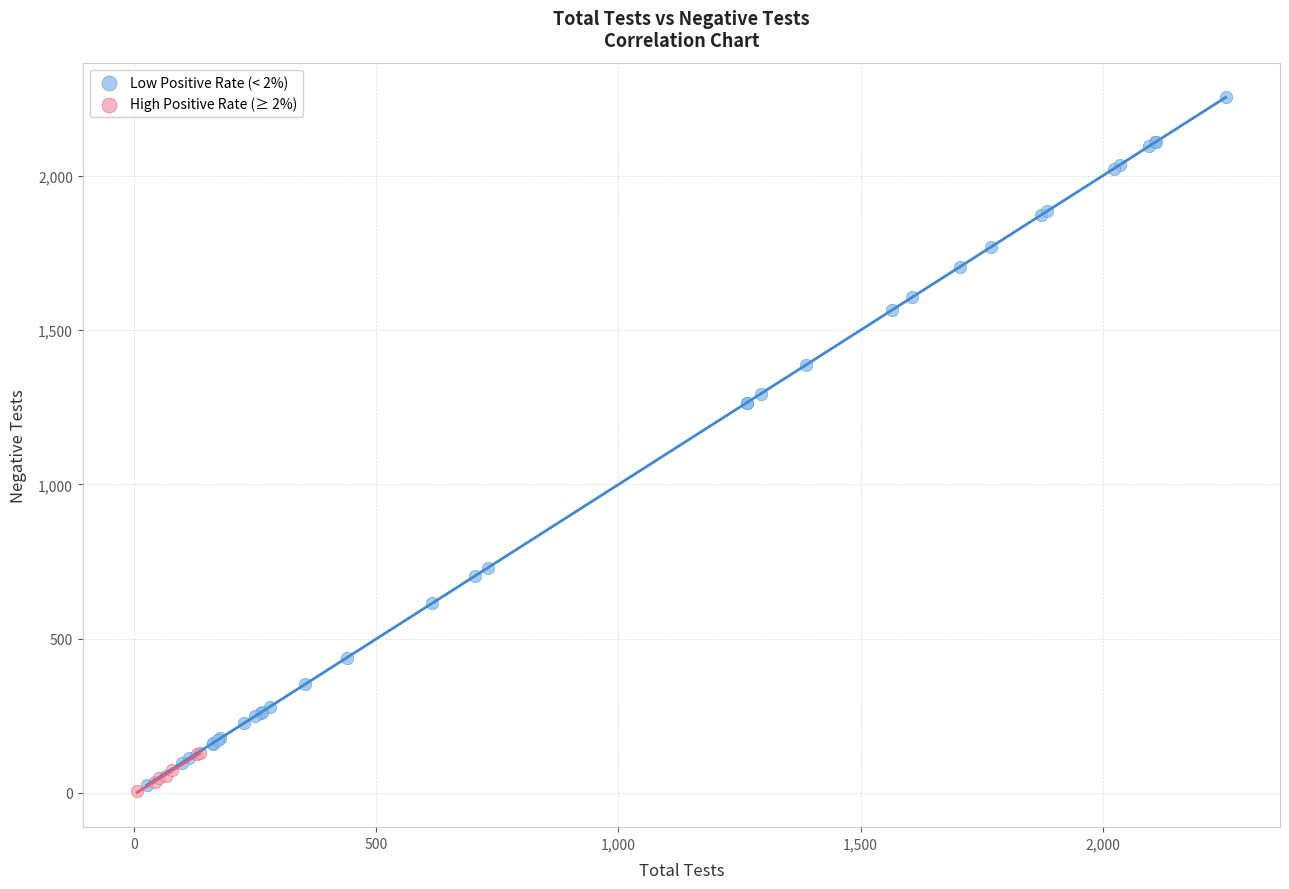

Which series contains the lowest Y value?

High Positive Rate (≥ 2%)